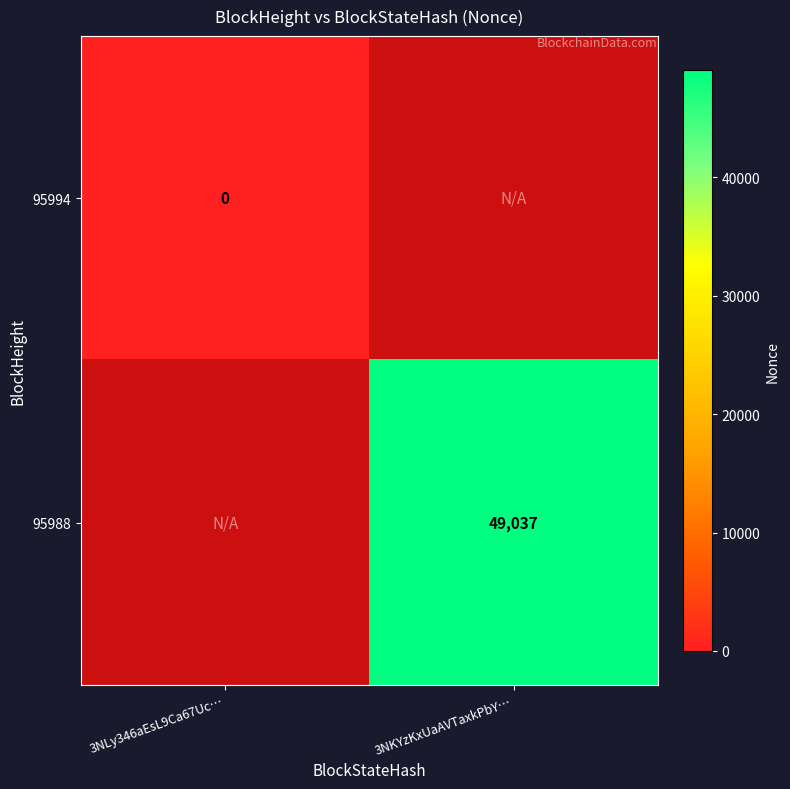

Is it true that 95988 equals 49037 at 3NKYzKxUaAVTaxkPbY…?

True